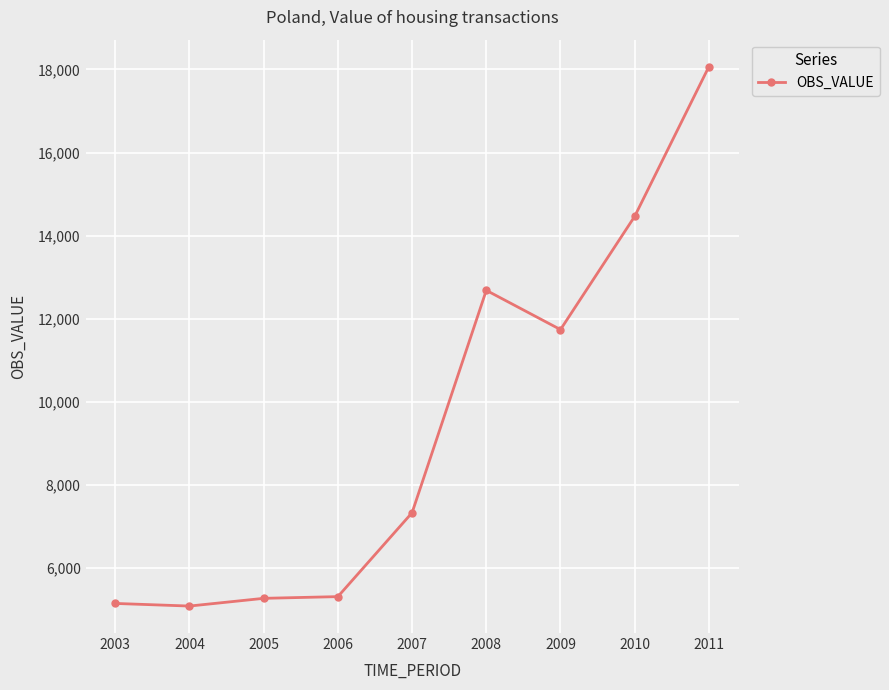

What is the ratio of the value at 2008 to the value at 2004?

2.5